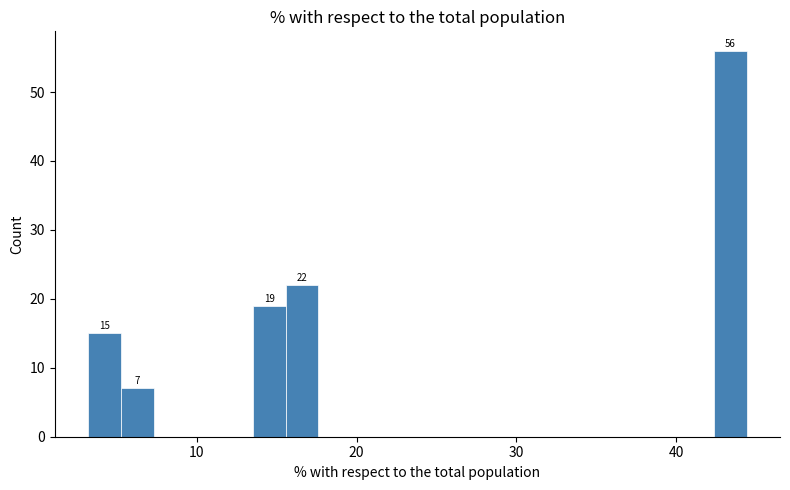

Read against the x-axis, roughly where is the centre of the tallest bar?

43